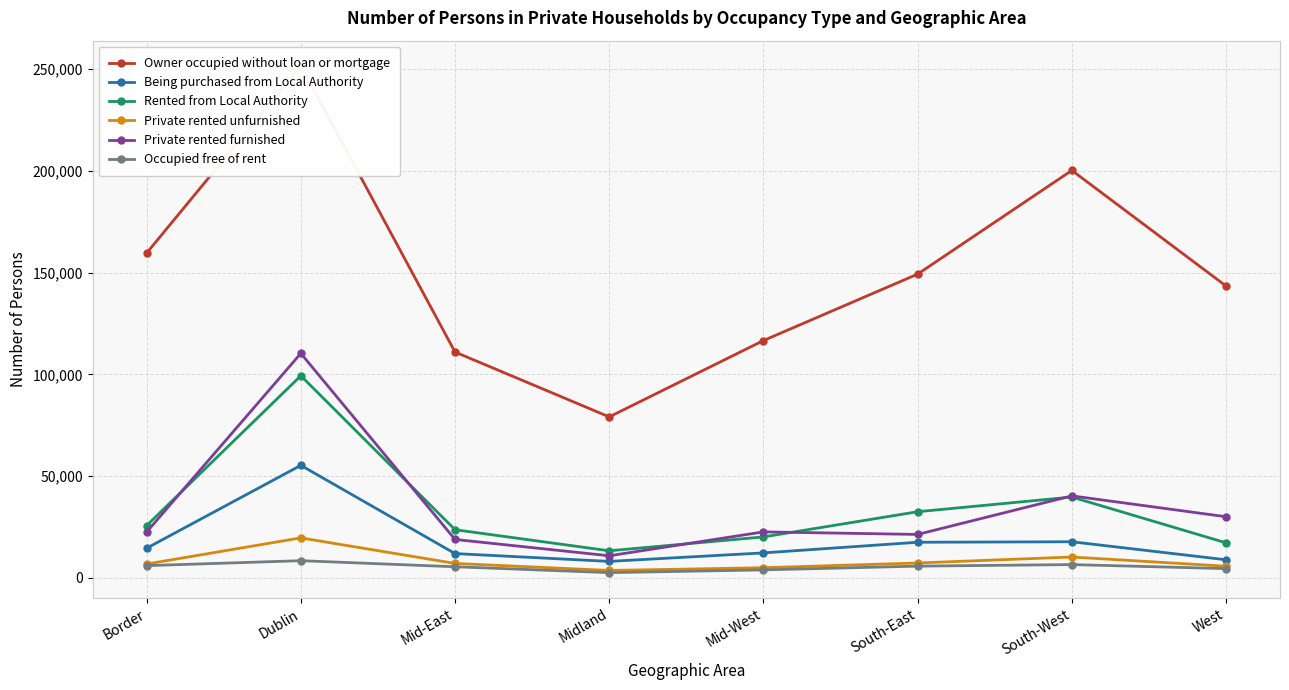

At which label does Being purchased from Local Authority first exceed 14630?

Dublin